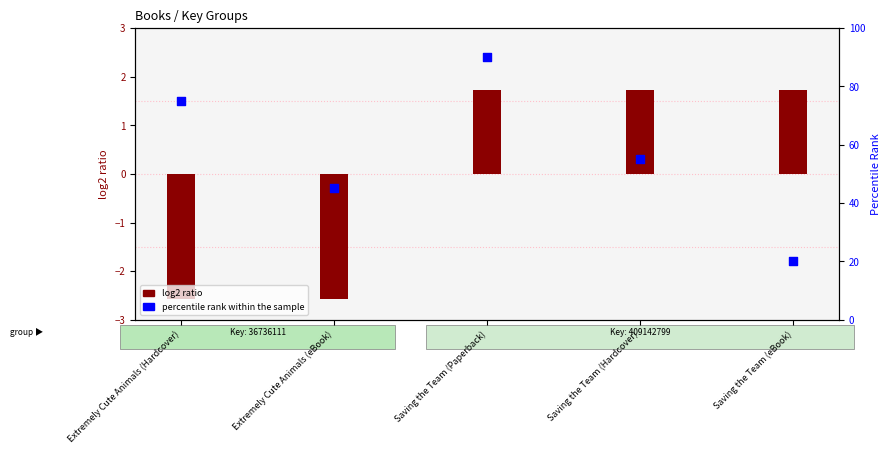

Which has a higher value, Extremely Cute Animals (Hardcover) or Saving the Team (Paperback)?

Saving the Team (Paperback)